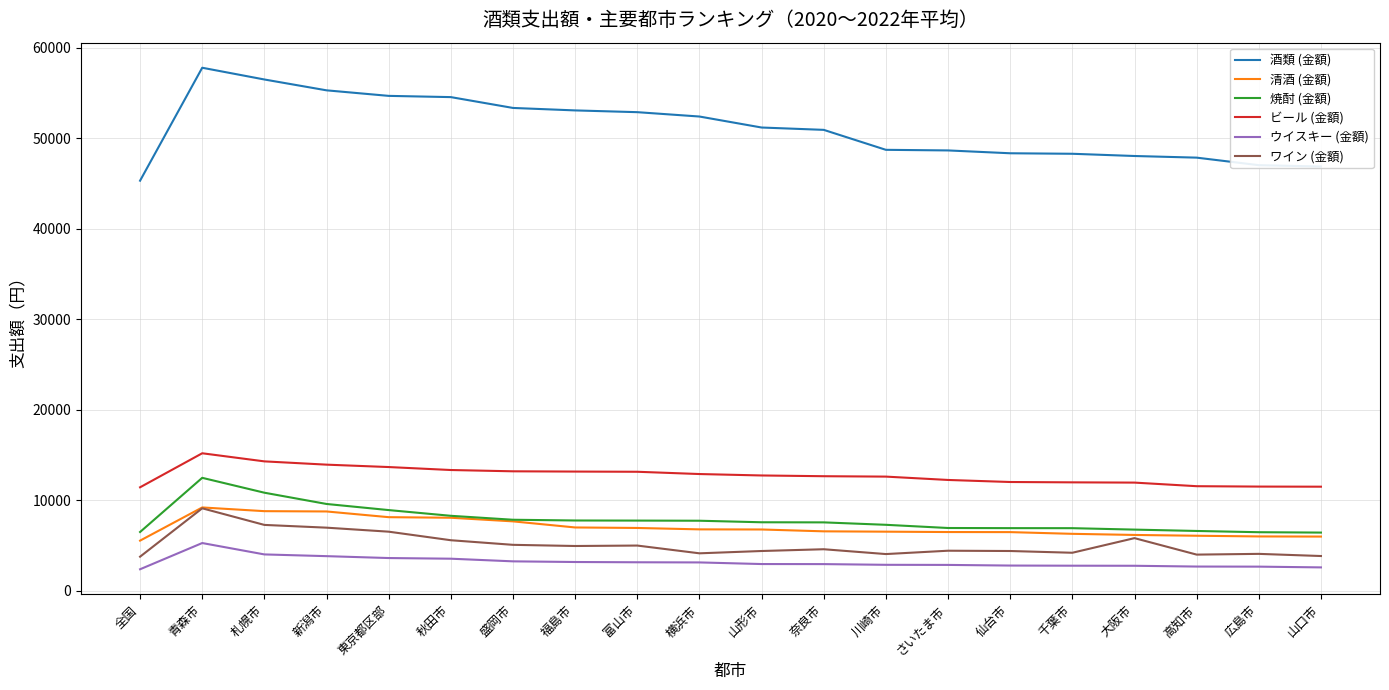

How many distinct data groups are displayed?

6